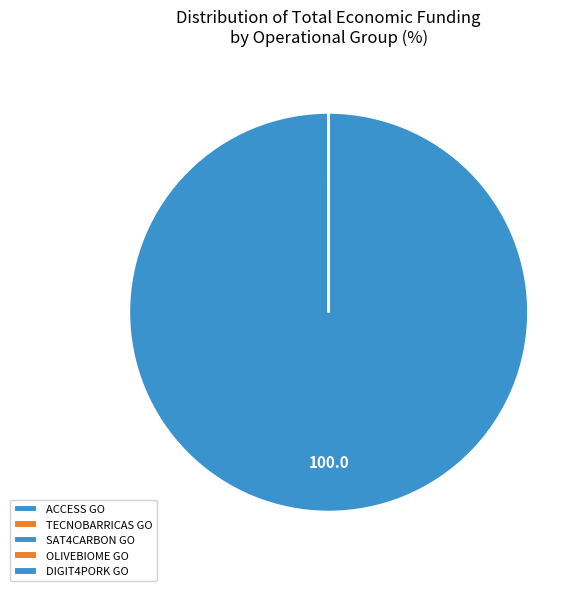

Rank the categories by value from highest to lowest.

SAT4CARBON GO, DIGIT4PORK GO, ACCESS GO, TECNOBARRICAS GO, OLIVEBIOME GO